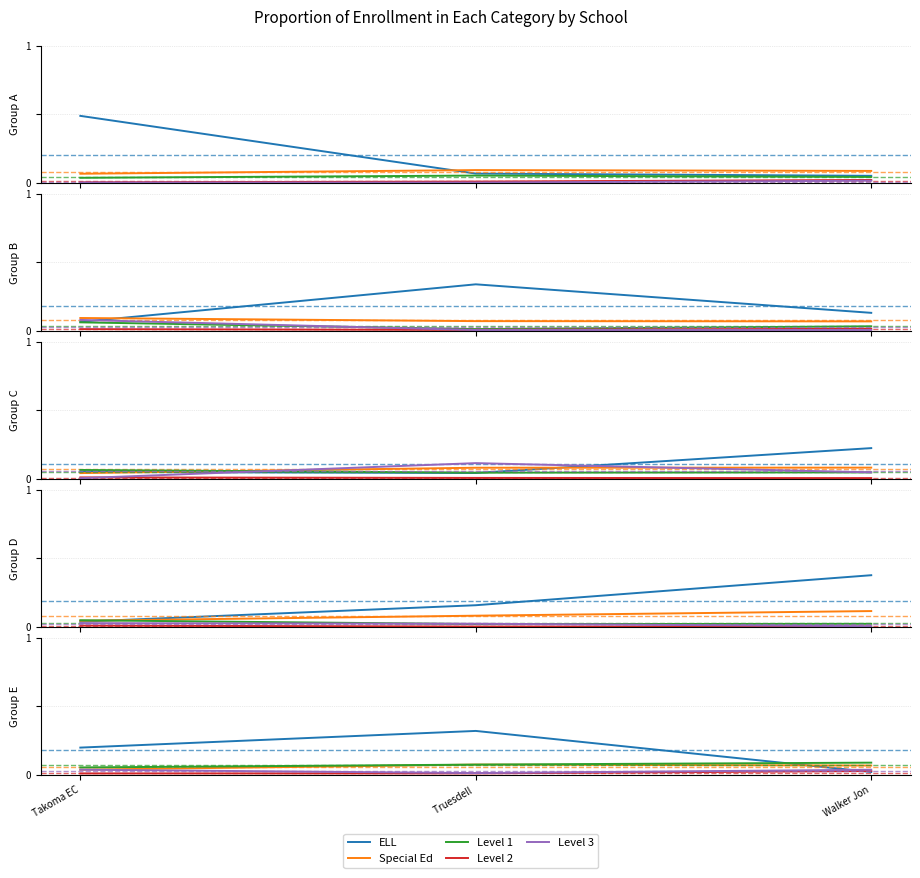

Is it true that Level 1 equals 0.1 at Walker Jon?

True